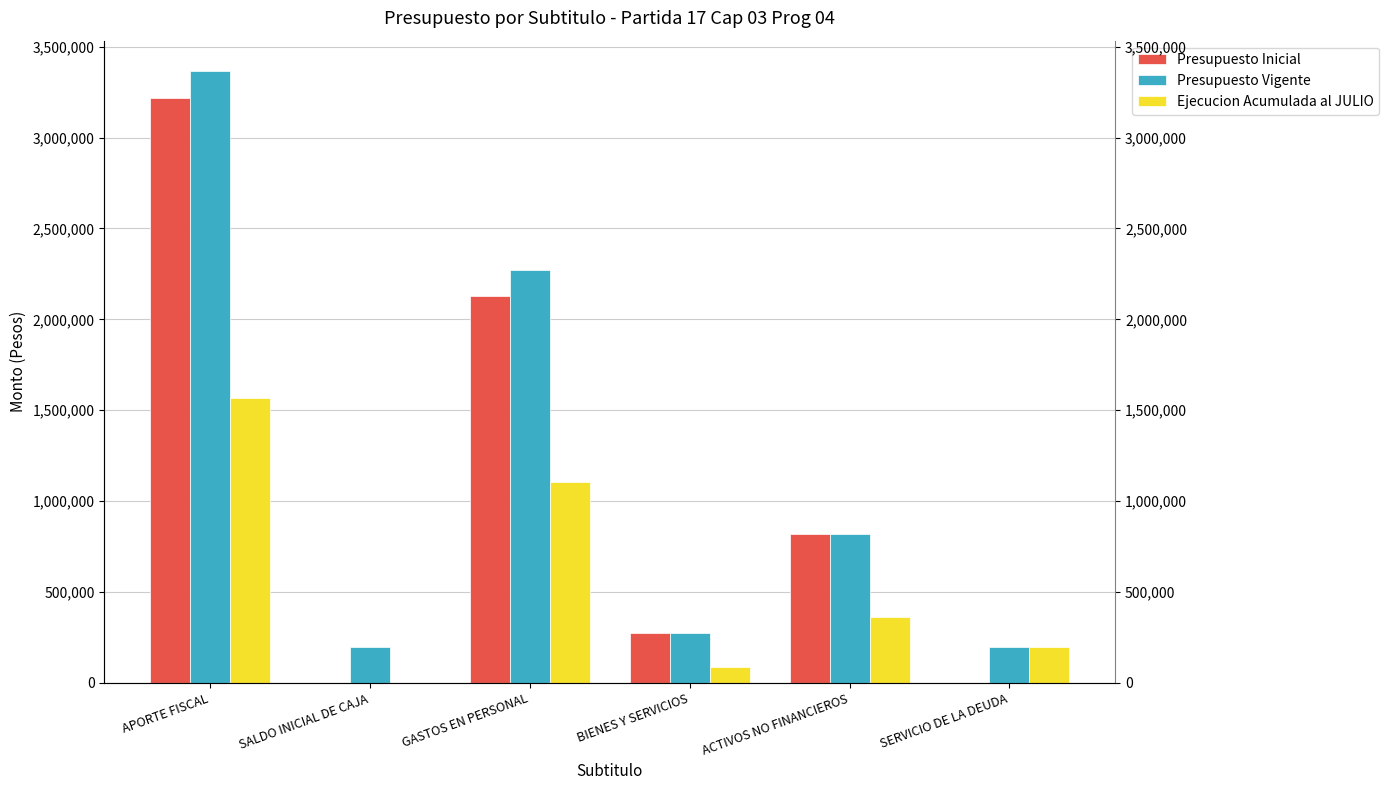

At how many categories does at least one series exceed 2136499?

2